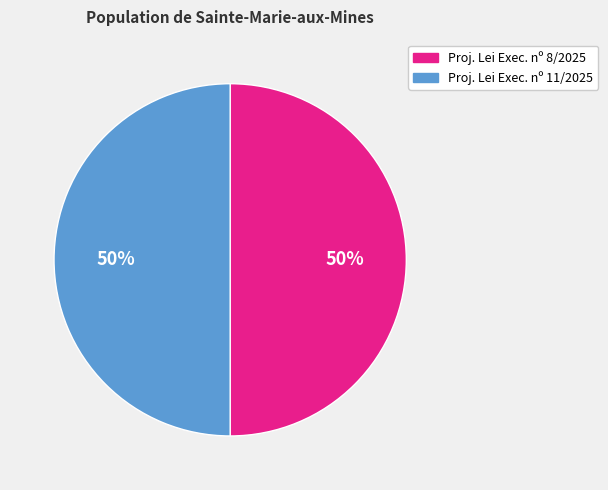

To the nearest percent, what is the average slice percentage?

50%